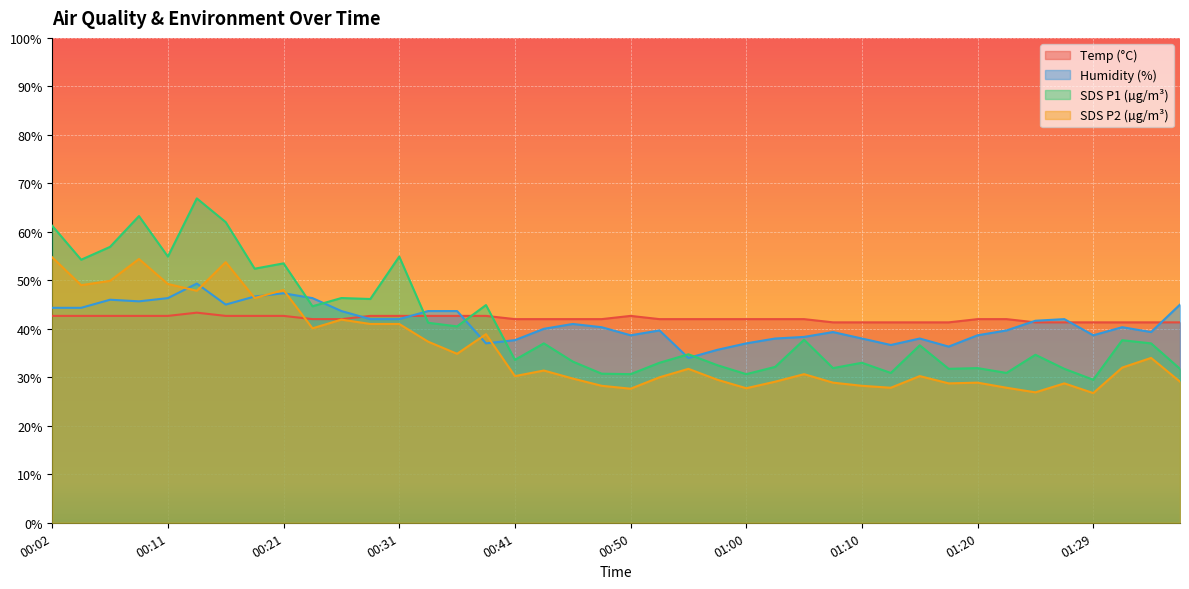

Which series has the widest spread of values?

SDS P1 (µg/m³)